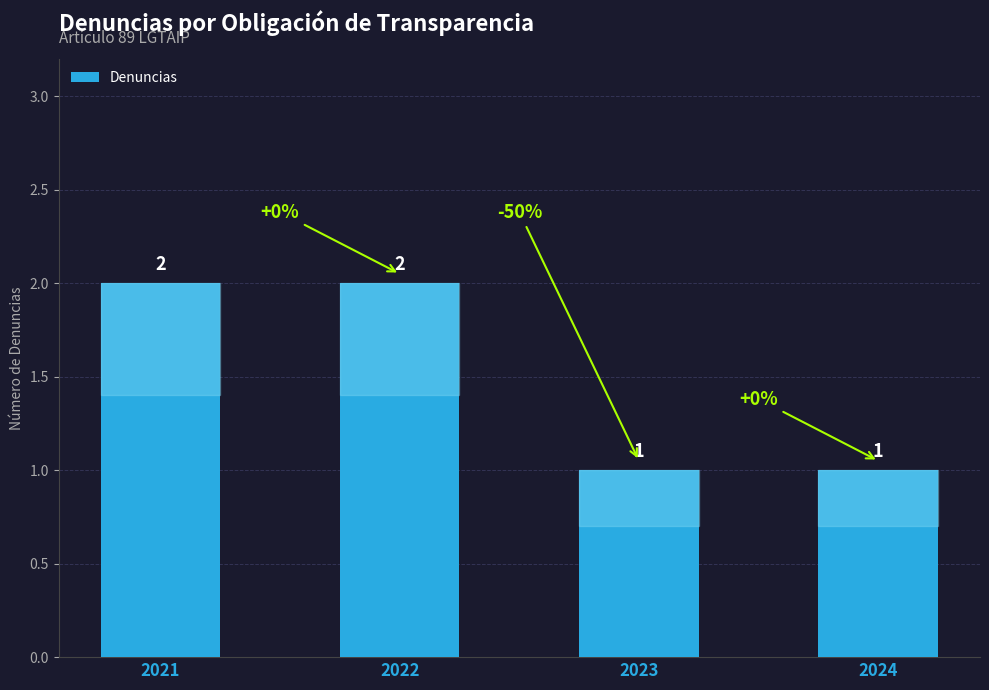

Reading left to right, list all the values displayed in this chart.

2021=2	2022=2	2023=1	2024=1